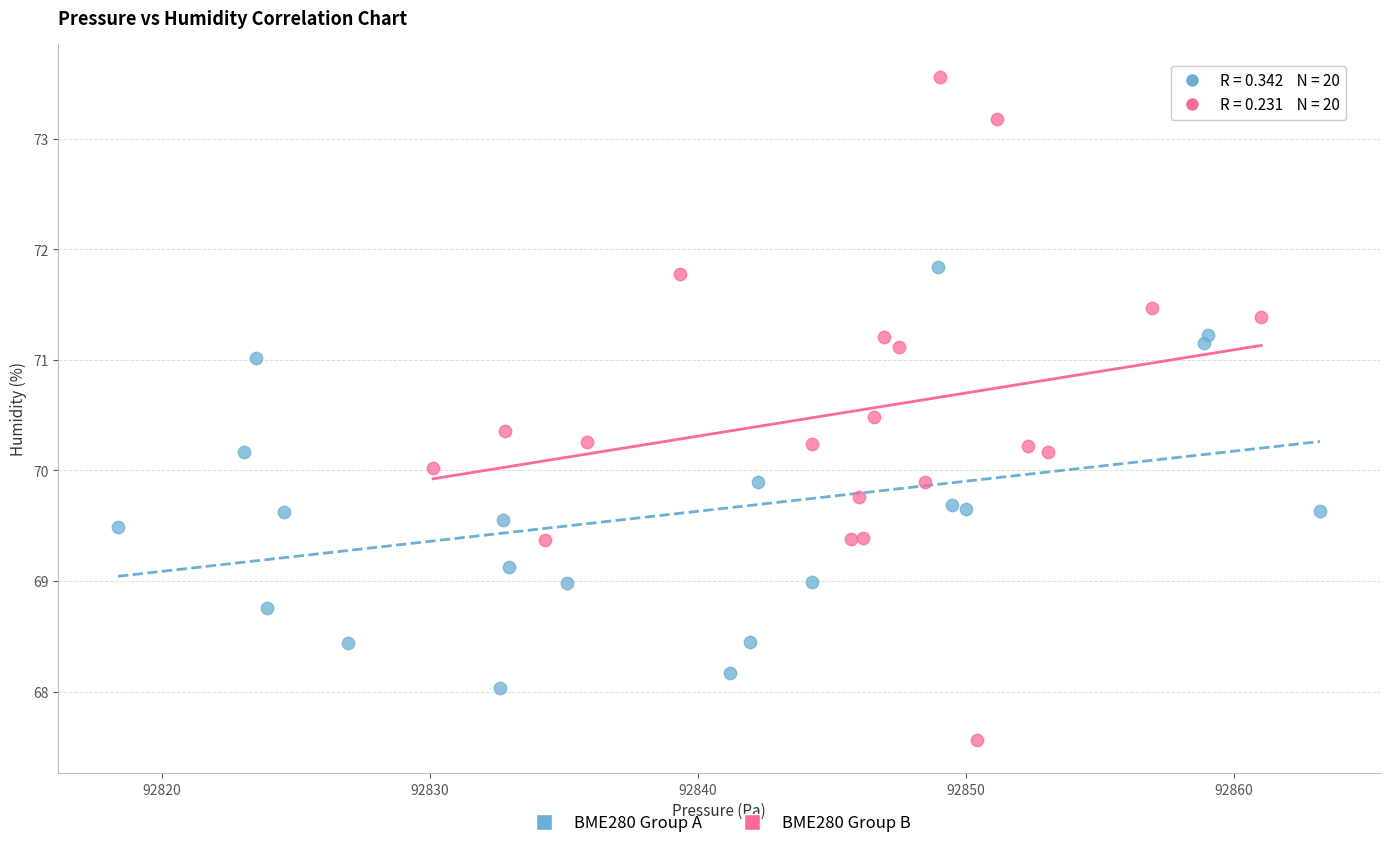

Which series contains the lowest Y value?

BME280 Group B